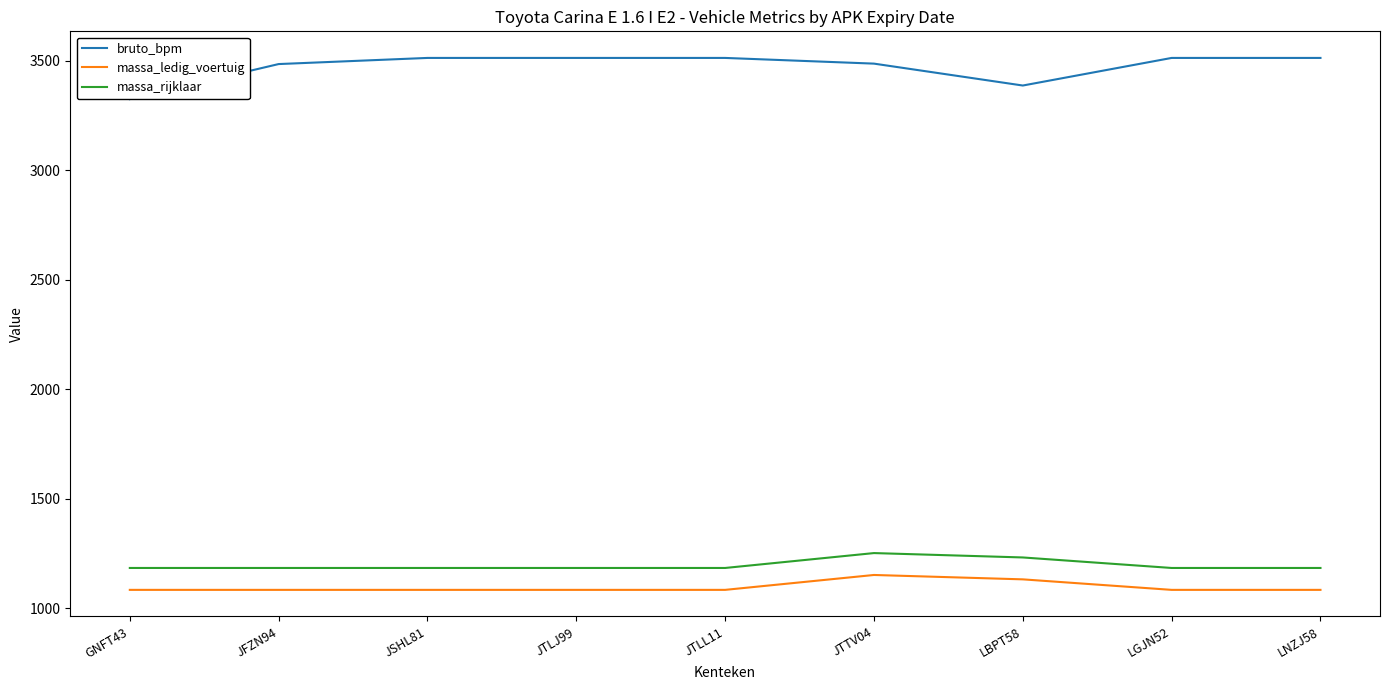

Is the value of bruto_bpm at JTLL11 greater than the value of massa_rijklaar at JTLJ99?

Yes